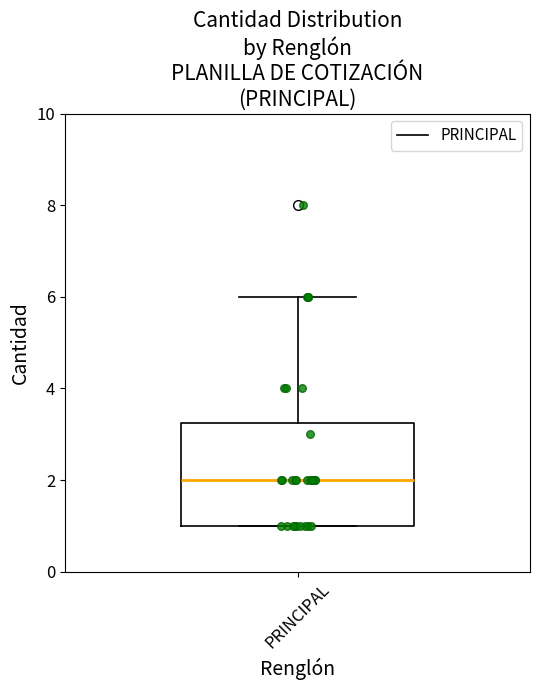

Read this box plot against the y-axis: the position of the median line, the range covered by the box, and the ends of both whiskers. The values are not printed on the chart, so give them approximately, as read against the axis.

median 2.0, box 1.0 to 3.2, whiskers 1.0 to 6.0